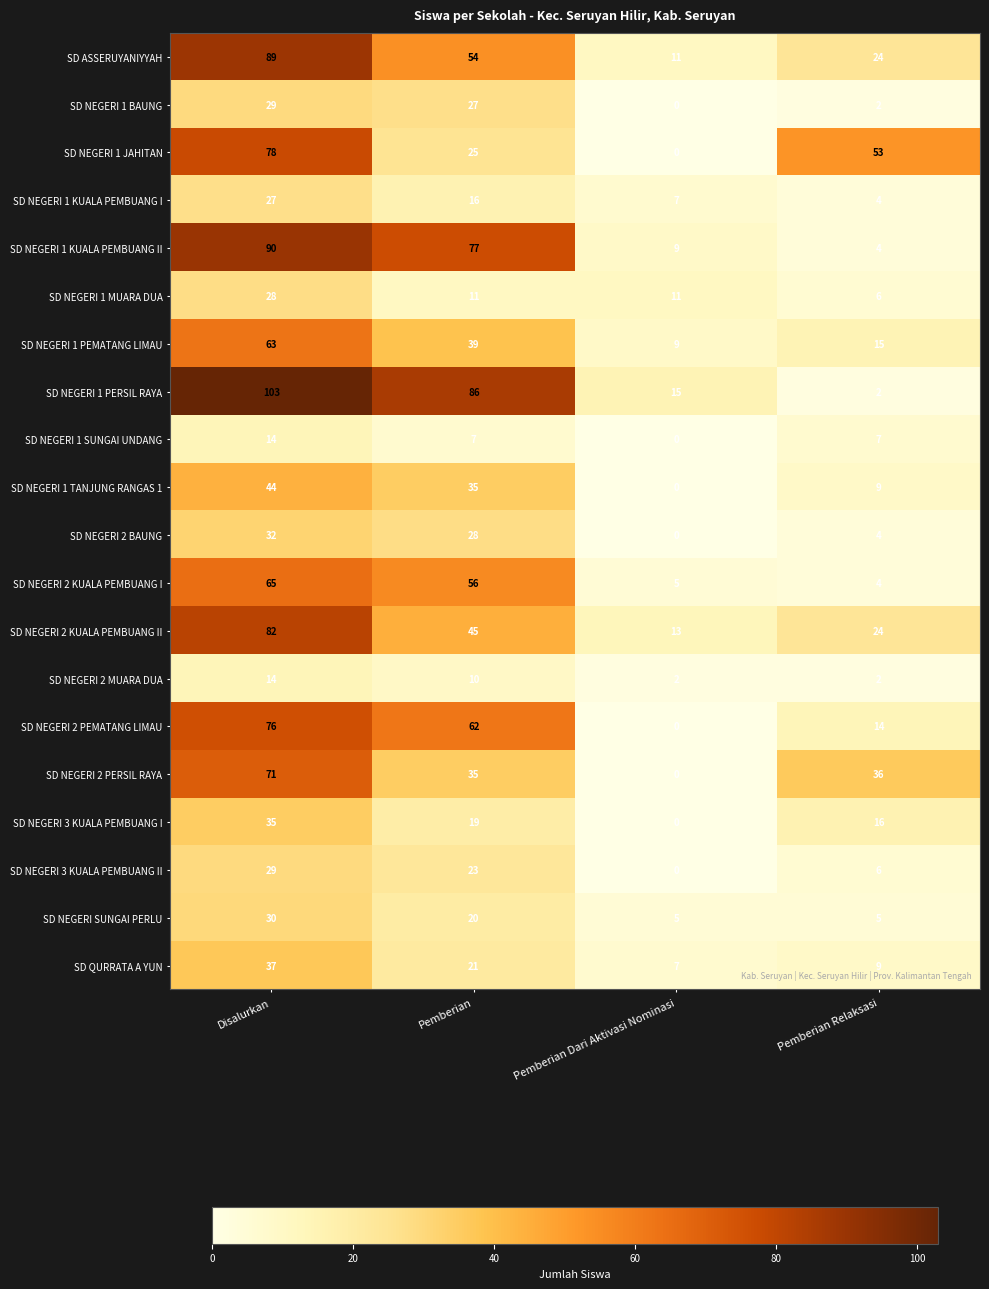

True or false: SD NEGERI 1 JAHITAN has a value of -49 at Pemberian Dari Aktivasi Nominasi.

False